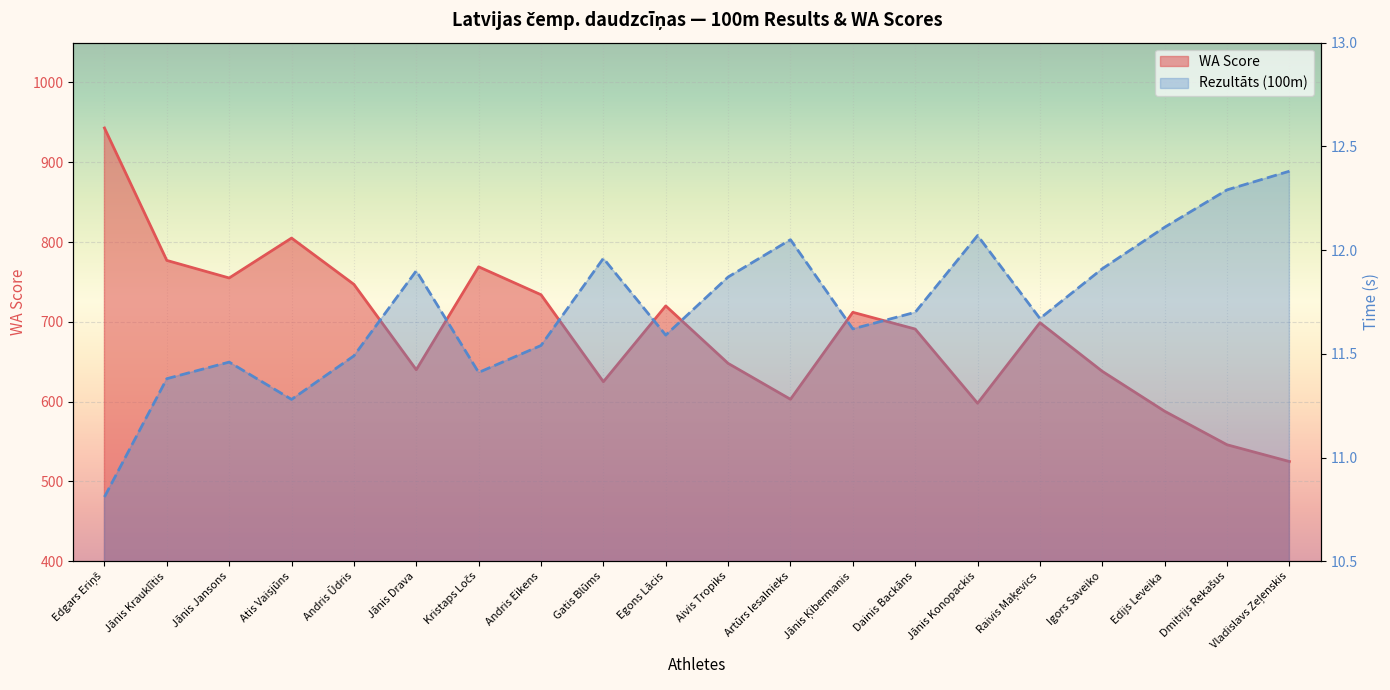

Reading left to right, list all the values displayed in this chart.

Rezultāts (100m): Edgars Eriņš=10.8	Jānis Krauklītis=11.4	Jānis Jansons=11.5	Atis Vaisjūns=11.3	Andris Ūdris=11.5	Jānis Drava=11.9	Kristaps Ločs=11.4	Andris Eikens=11.5	Gatis Blūms=12.0	Egons Lācis=11.6	Aivis Tropiks=11.9	Artūrs Iesalnieks=12.1	Jānis Ķibermanis=11.6	Dainis Backāns=11.7	Jānis Konopackis=12.1	Raivis Maķevics=11.7	Igors Saveiko=11.9	Edijs Leveika=12.1	Dmitrijs Rekašus=12.3	Vladislavs Zeļenskis=12.4
WA Score: Edgars Eriņš=943.0	Jānis Krauklītis=777.0	Jānis Jansons=755.0	Atis Vaisjūns=805.0	Andris Ūdris=747.0	Jānis Drava=640.0	Kristaps Ločs=769.0	Andris Eikens=734.0	Gatis Blūms=625.0	Egons Lācis=720.0	Aivis Tropiks=648.0	Artūrs Iesalnieks=603.0	Jānis Ķibermanis=712.0	Dainis Backāns=691.0	Jānis Konopackis=598.0	Raivis Maķevics=699.0	Igors Saveiko=638.0	Edijs Leveika=588.0	Dmitrijs Rekašus=546.0	Vladislavs Zeļenskis=525.0